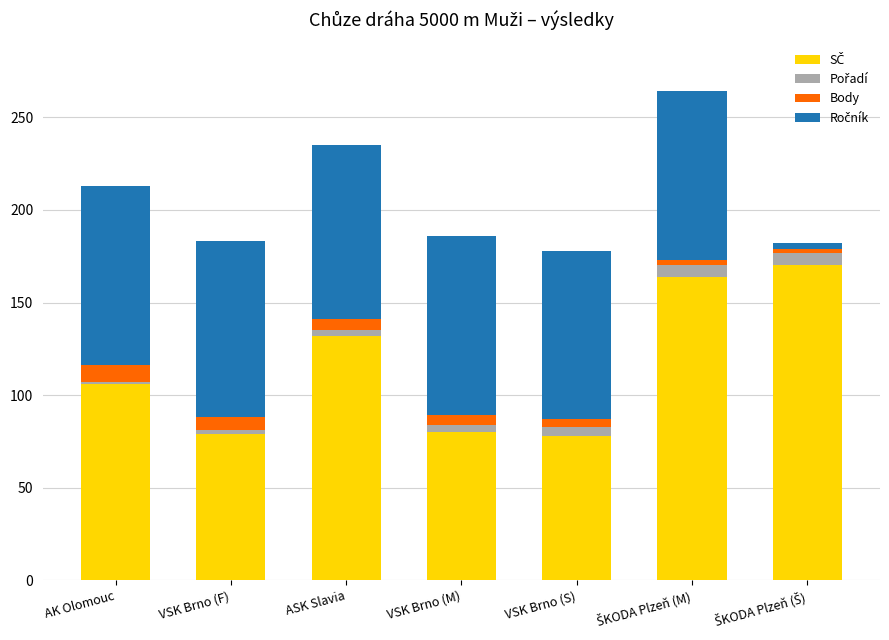

What is the sum of the Ročník values at VSK Brno (S) and ŠKODA Plzeň (Š)?

94